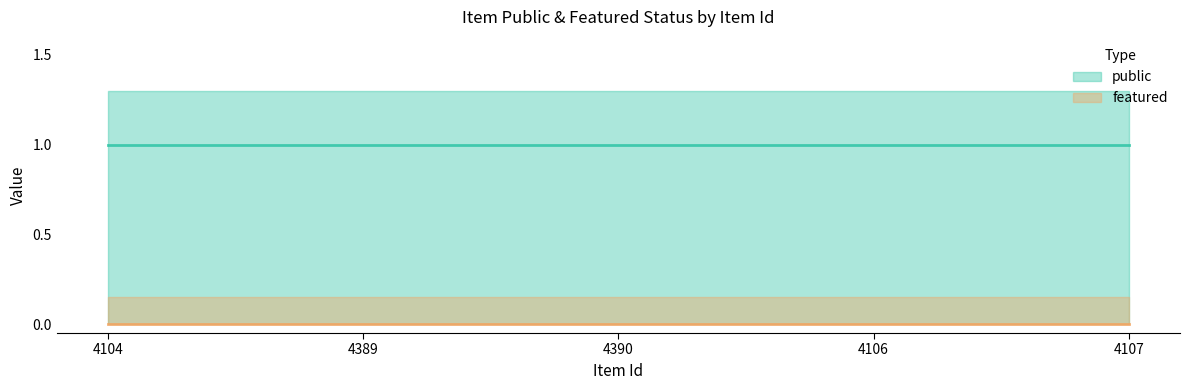

True or false: public and featured intersect in this chart.

False